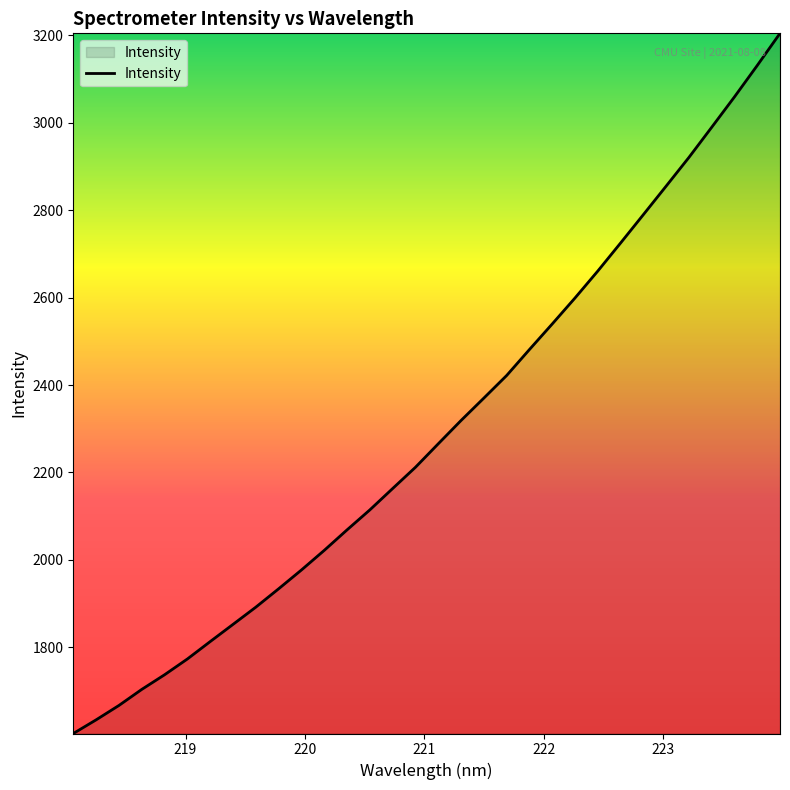

What is the difference between the maximum and minimum values?

1602.0